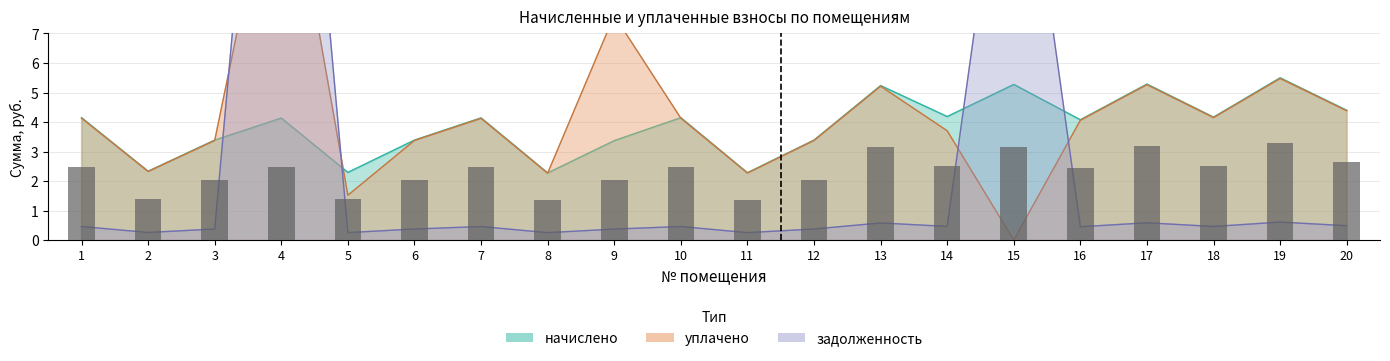

Does the chart contain stacked bars?

No